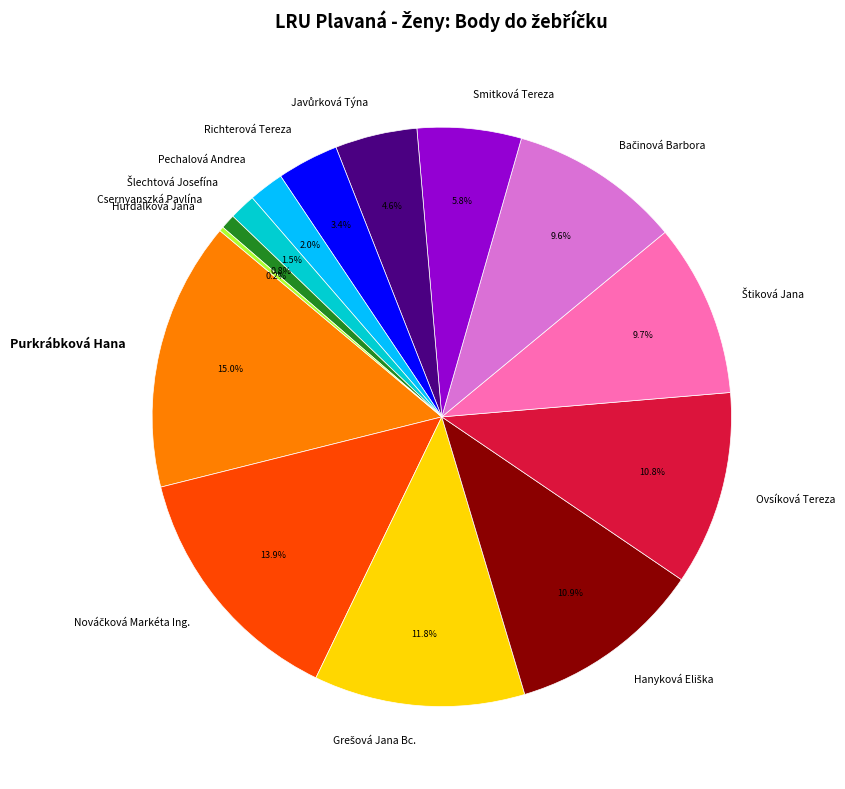

Approximately how many times larger is the value at Ovsíková Tereza compared to Csernyanszká Pavlína?

13.2